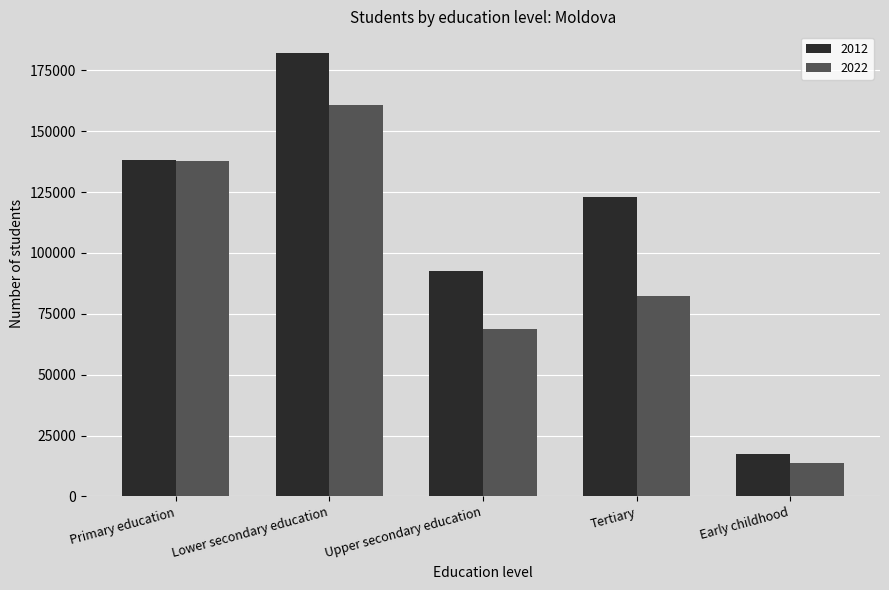

What is the smallest value displayed?

13637